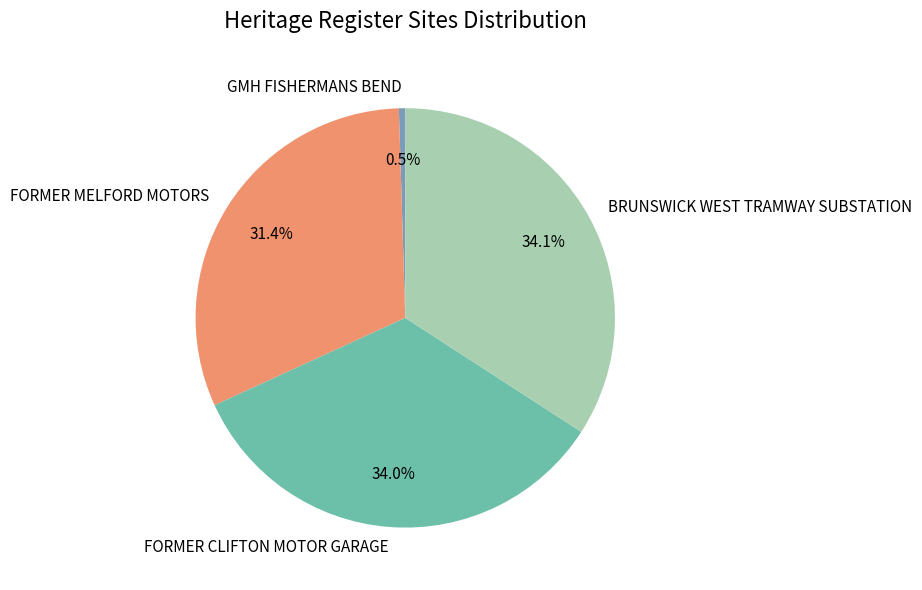

What is the ratio of the value at FORMER MELFORD MOTORS to the value at GMH FISHERMANS BEND?

64.3